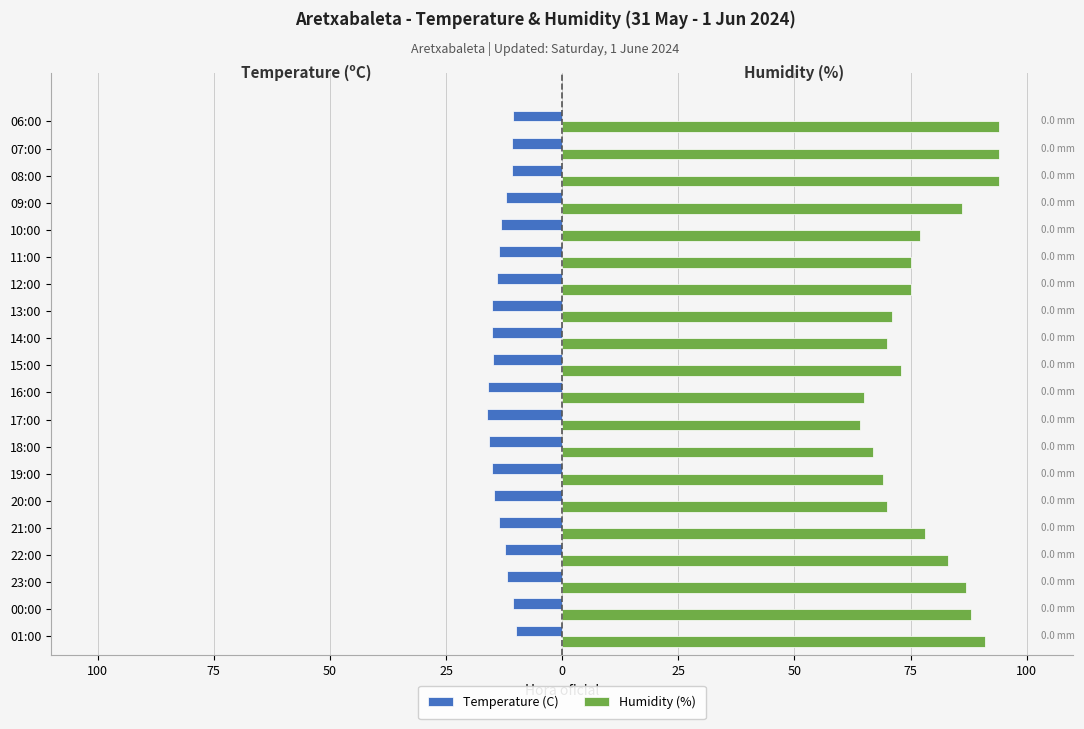

What are all the series names shown in the legend?

Temperature (C), Humidity (%)